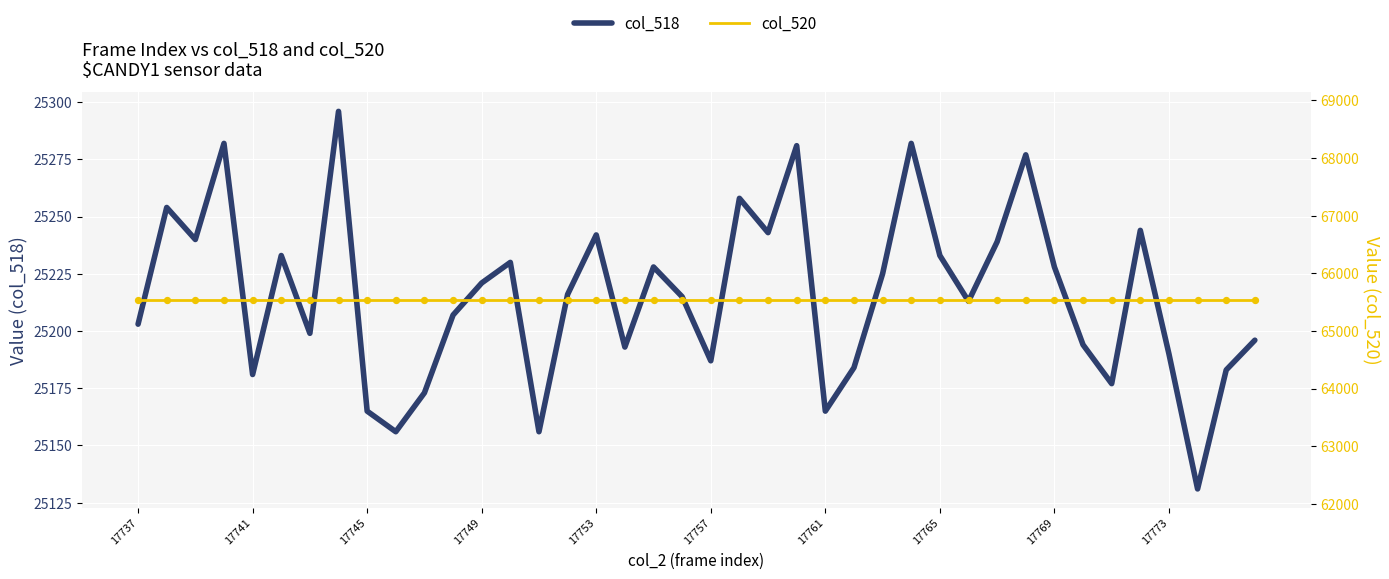

Which series has the largest total across all categories?

col_520